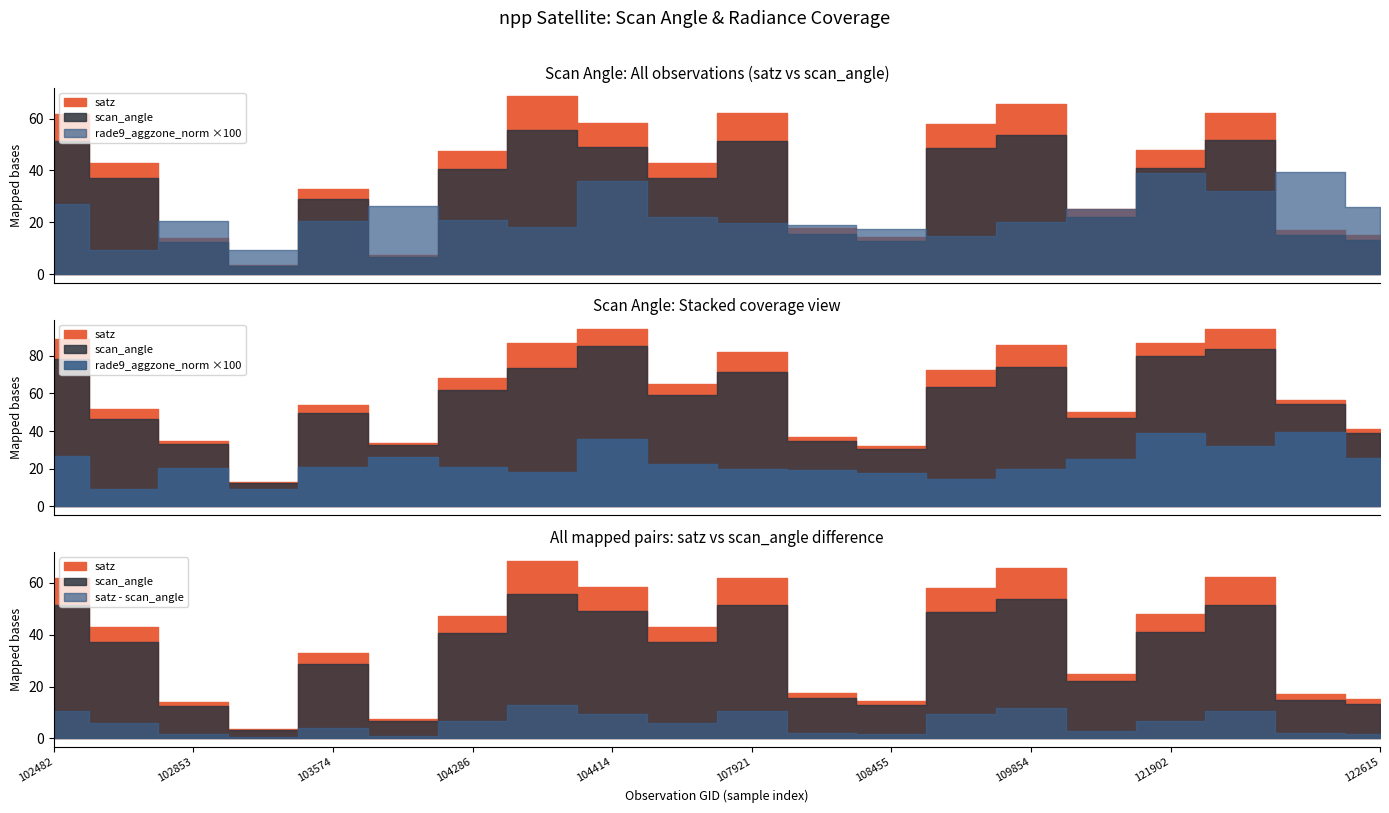

List the labels in order of satz value, smallest first.

103456, 104054, 102853, 108455, 122615, 122436, 108280, 121733, 103574, 104530, 102610, 104286, 121902, 108802, 104414, 102482, 107921, 122077, 109854, 104295